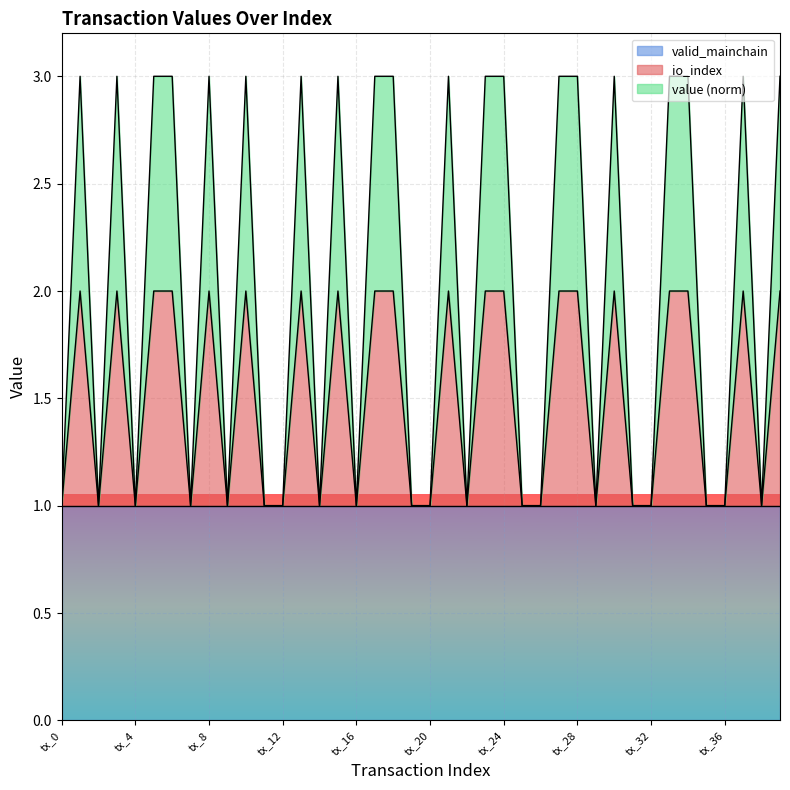

The value of valid_mainchain at tx_36 is 1.0. True or false?

True